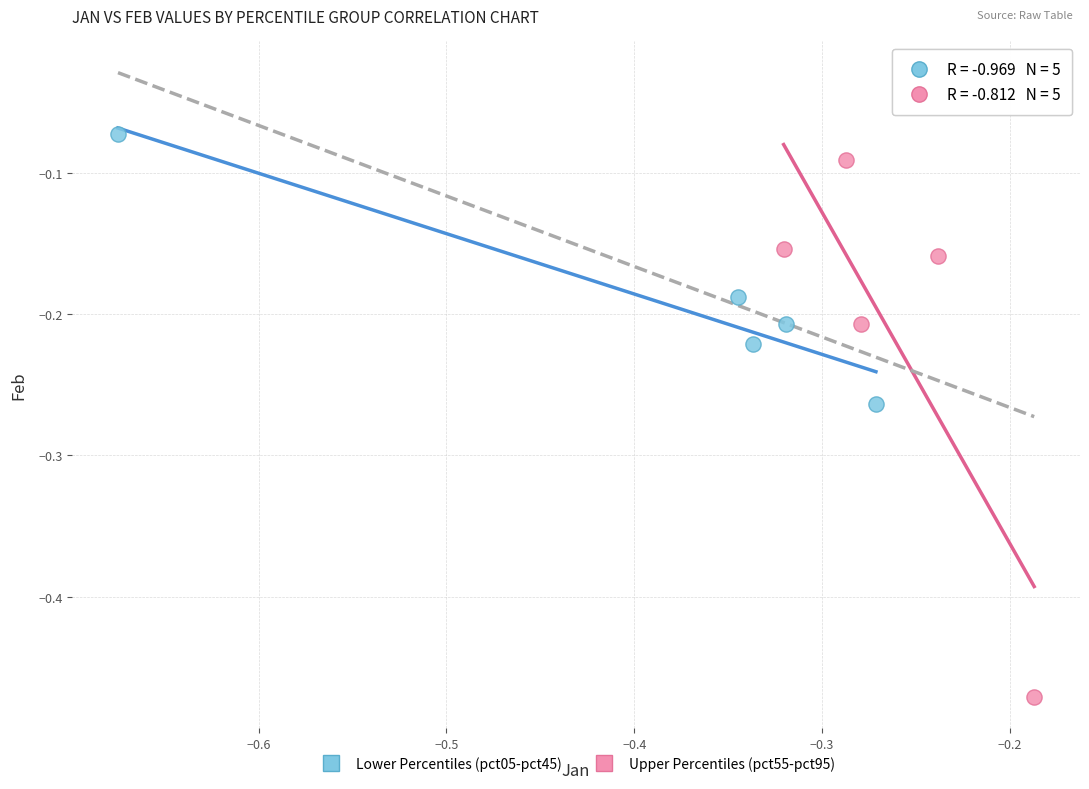

Which series reaches the minimum Y coordinate?

Upper Percentiles (pct55-pct95)